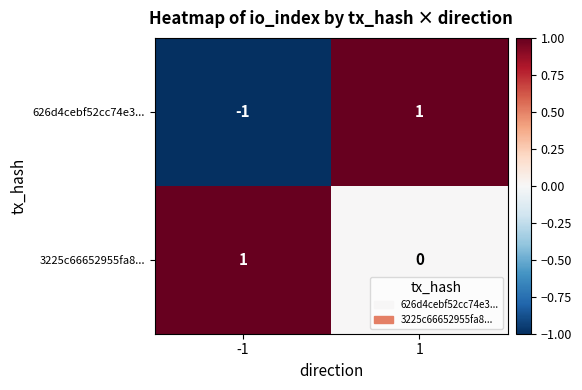

At -1, list the series in order from smallest to largest.

626d4cebf52cc74e3..., 3225c66652955fa8...